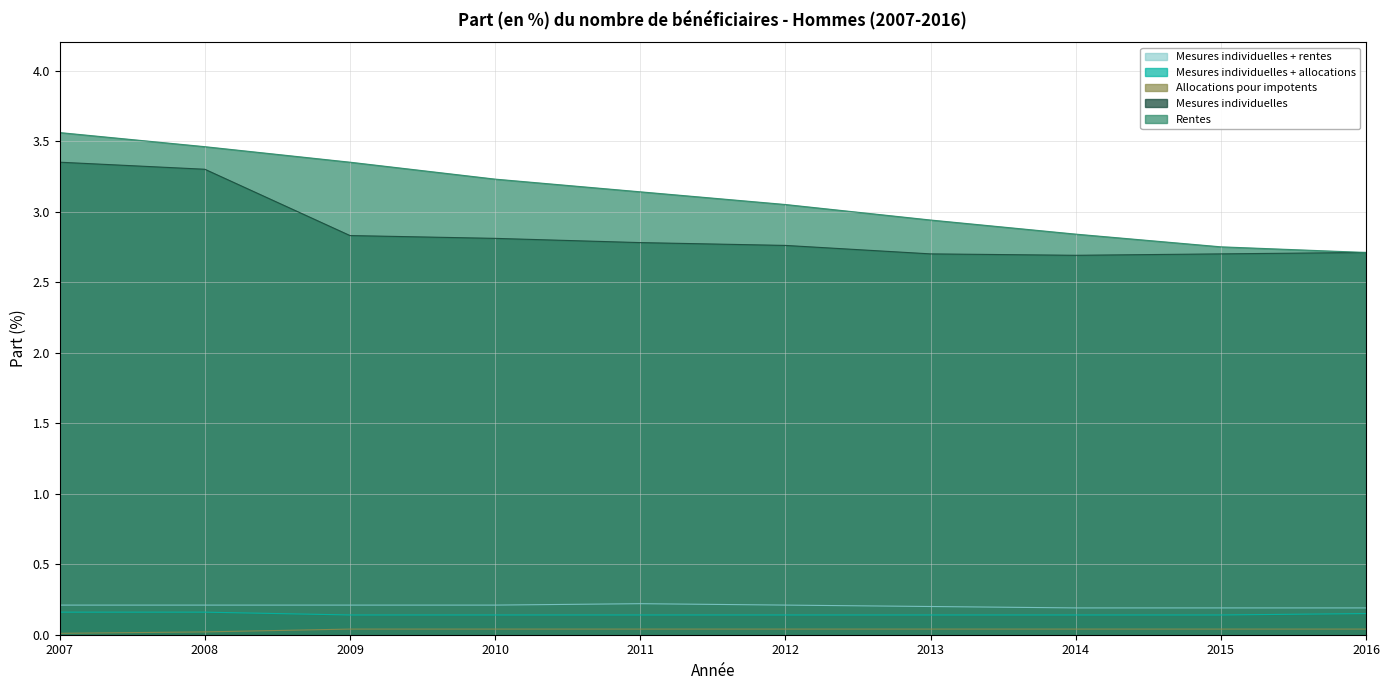

What is the difference between the Rentes values at 2010 and 2011?

0.1